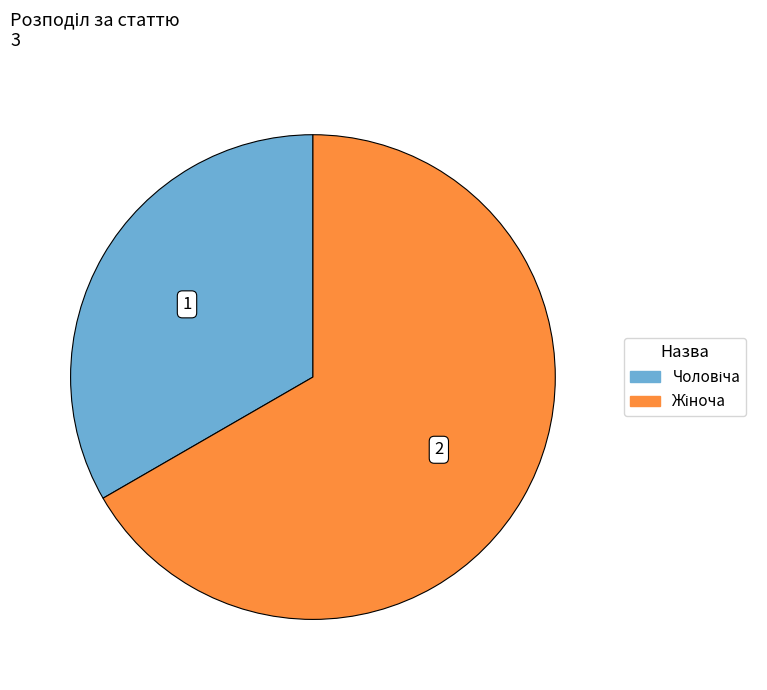

Does any single category account for the majority?

Yes